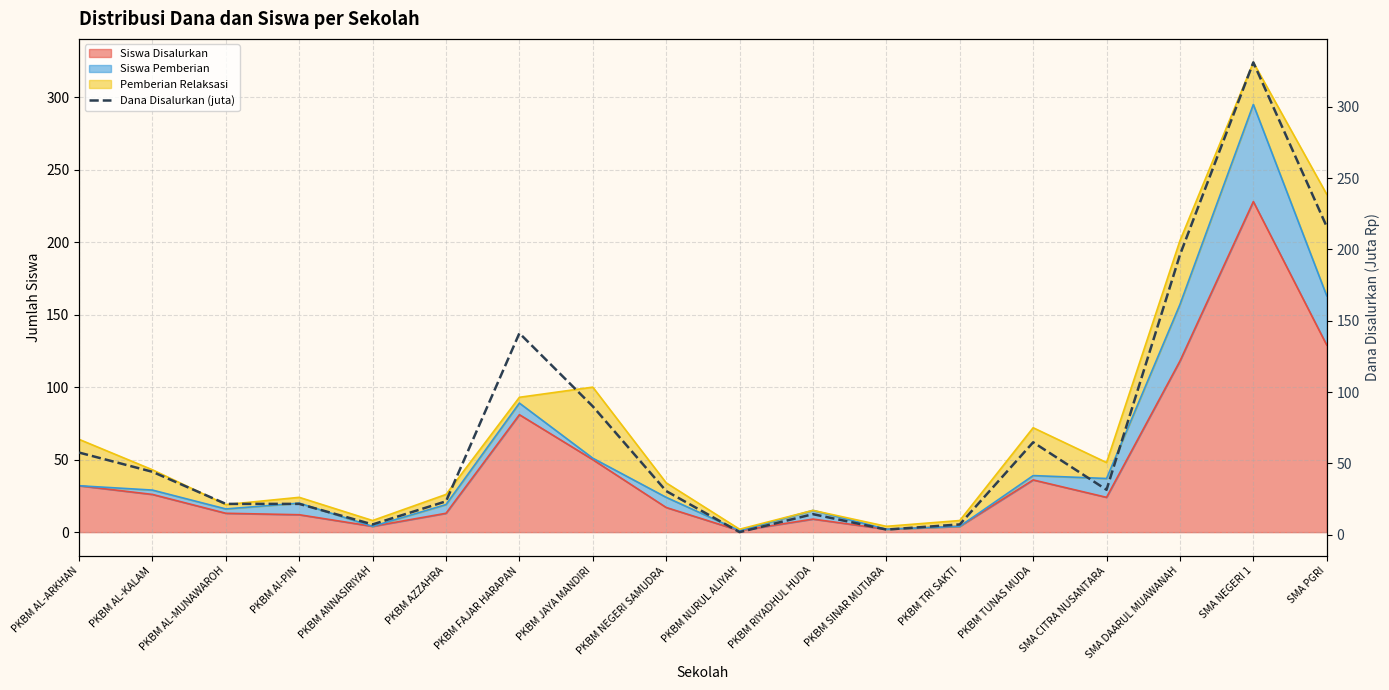

What is the highest value of the Siswa Disalurkan series?

228